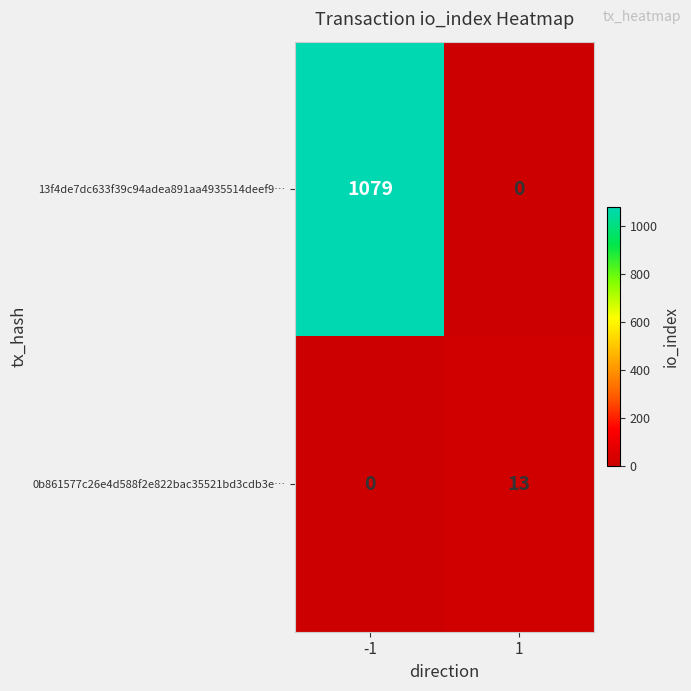

Reading left to right, extract all data points from this chart.

13f4de7dc633f39c94adea891aa4935514deef9…: 1079	0
0b861577c26e4d588f2e822bac35521bd3cdb3e…: 0	13